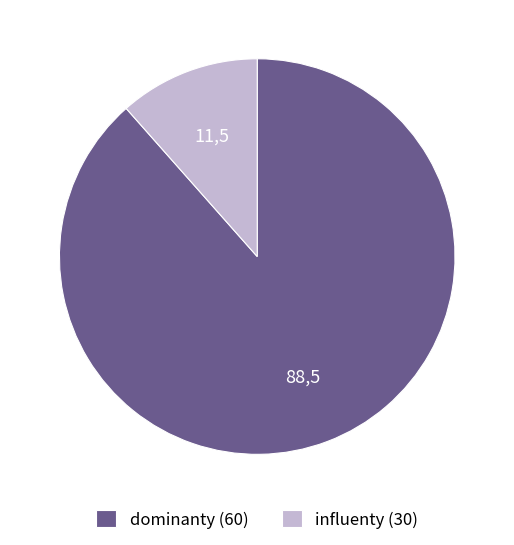

Do dominanty (60) and influenty (30) together represent more than half of the pie?

Yes